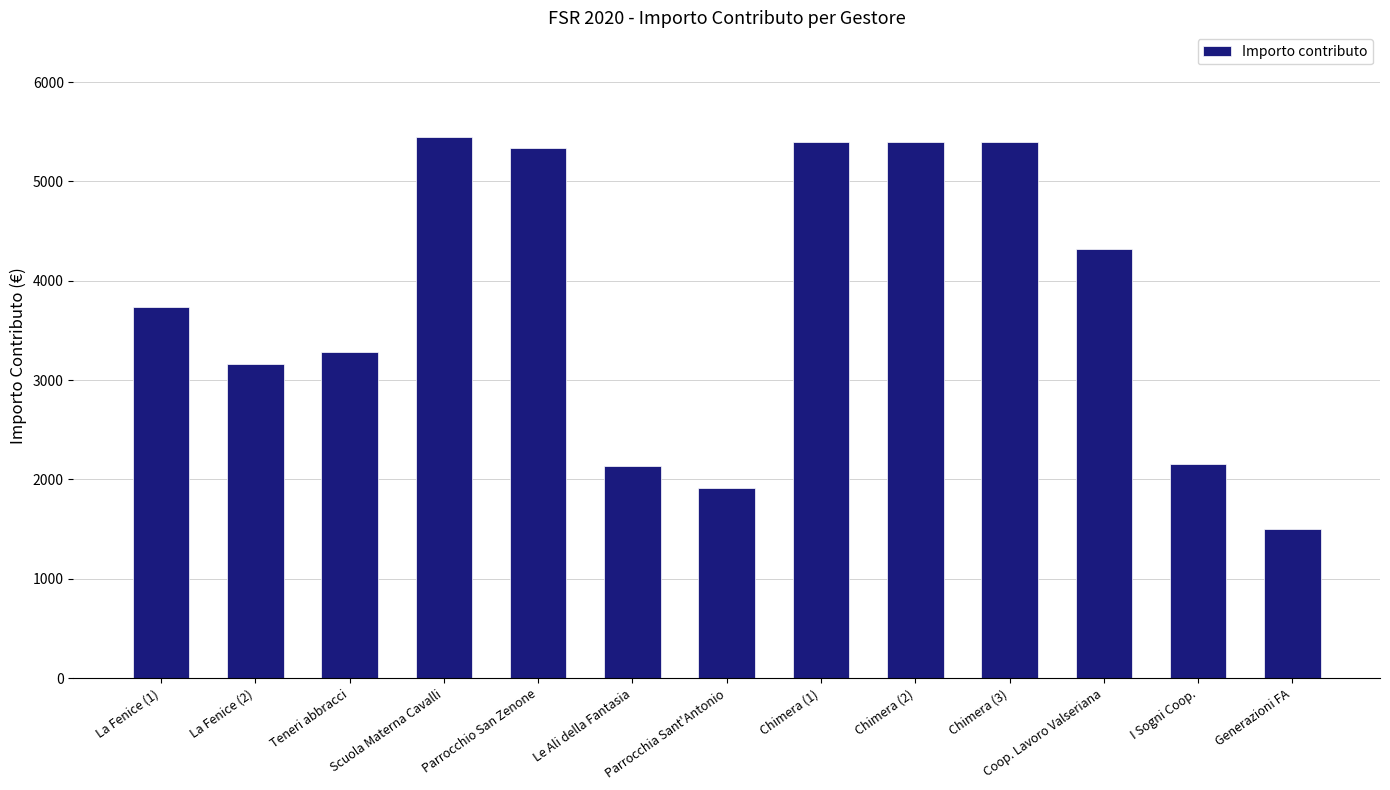

What is the change in value from Parrocchio San Zenone to Generazioni FA?

-3831.6